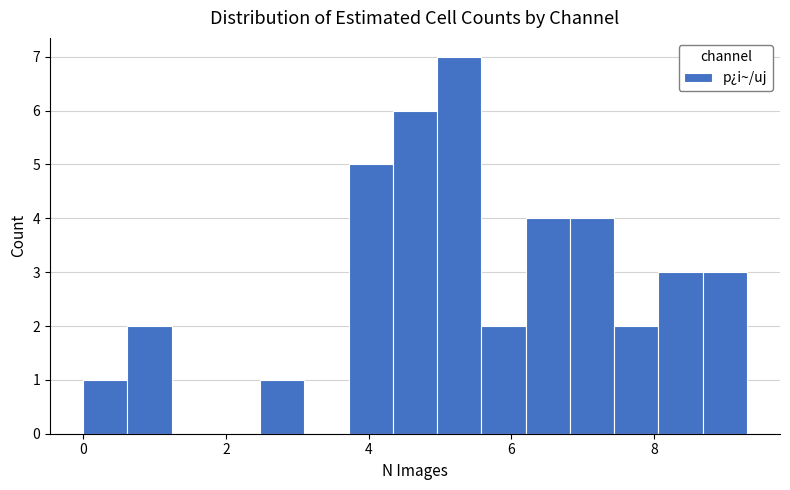

Read against the x-axis, roughly where is the centre of the tallest bar?

5.2